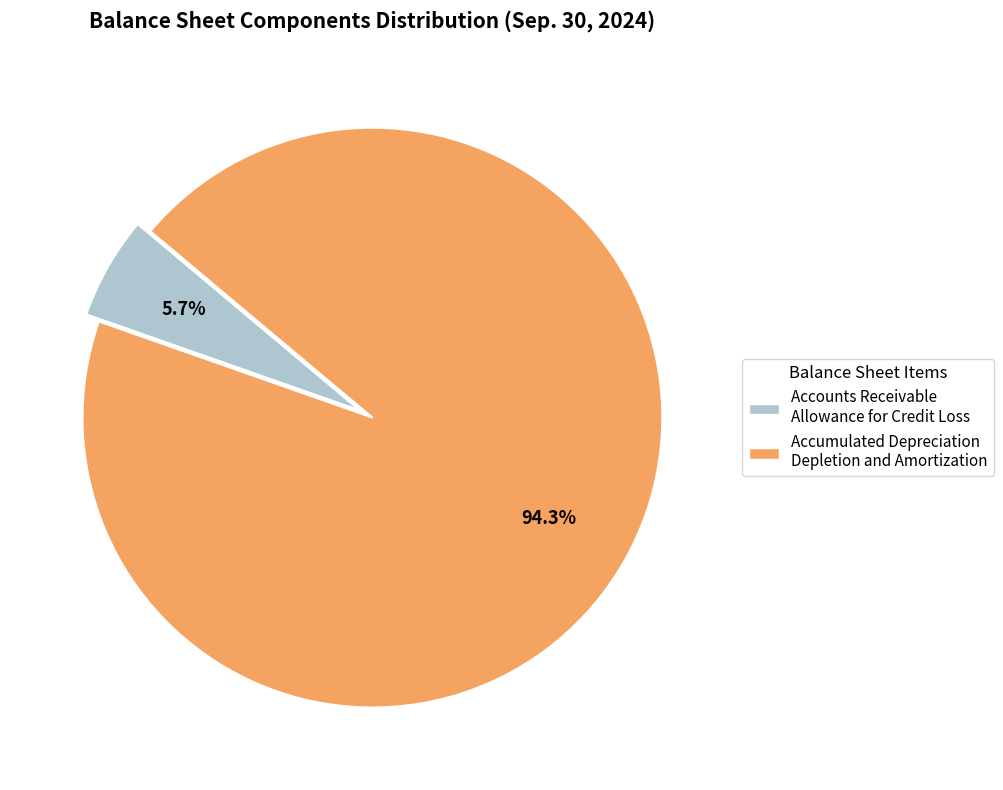

Does any single category account for the majority?

Yes